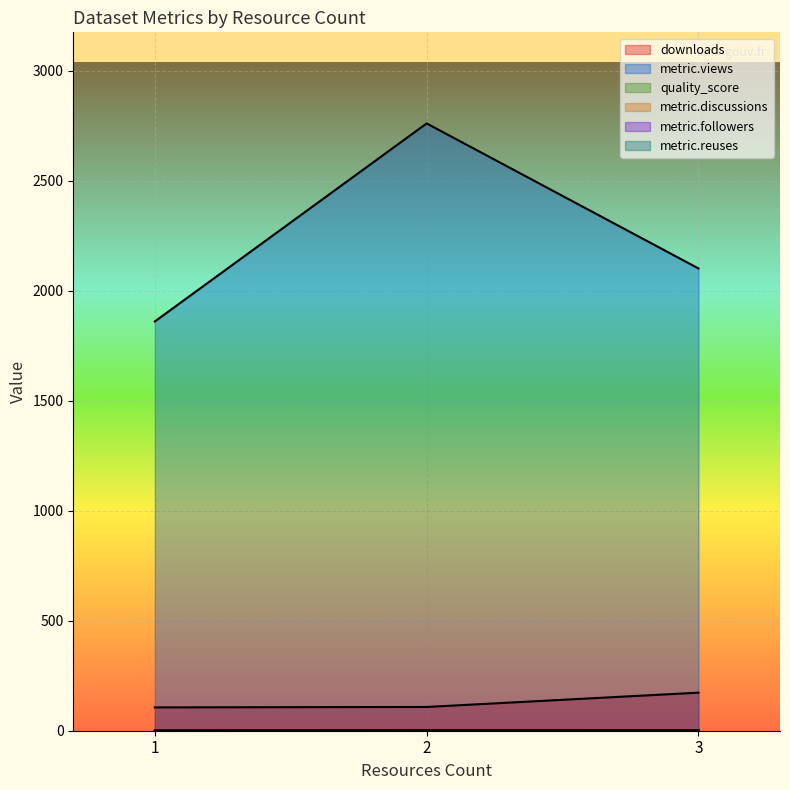

Which category has the highest value in the metric.followers series?

2